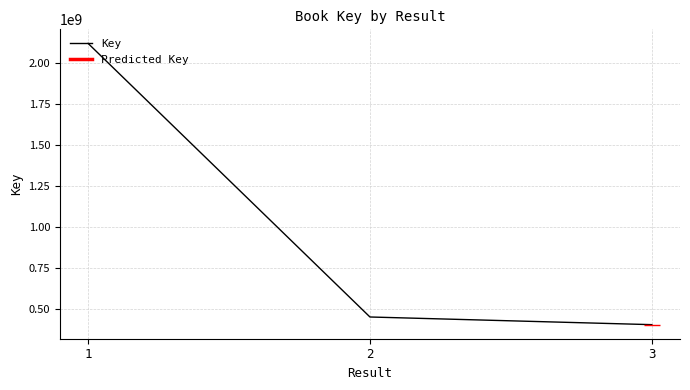

What is the change in value from 1 to 2?

-1665932495